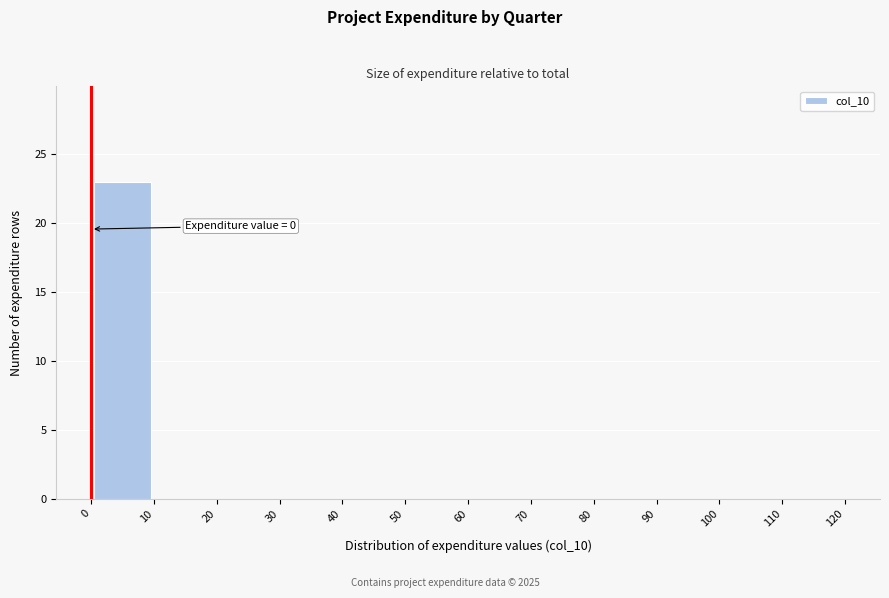

Which range on the x-axis has the tallest bar?

0 to 10